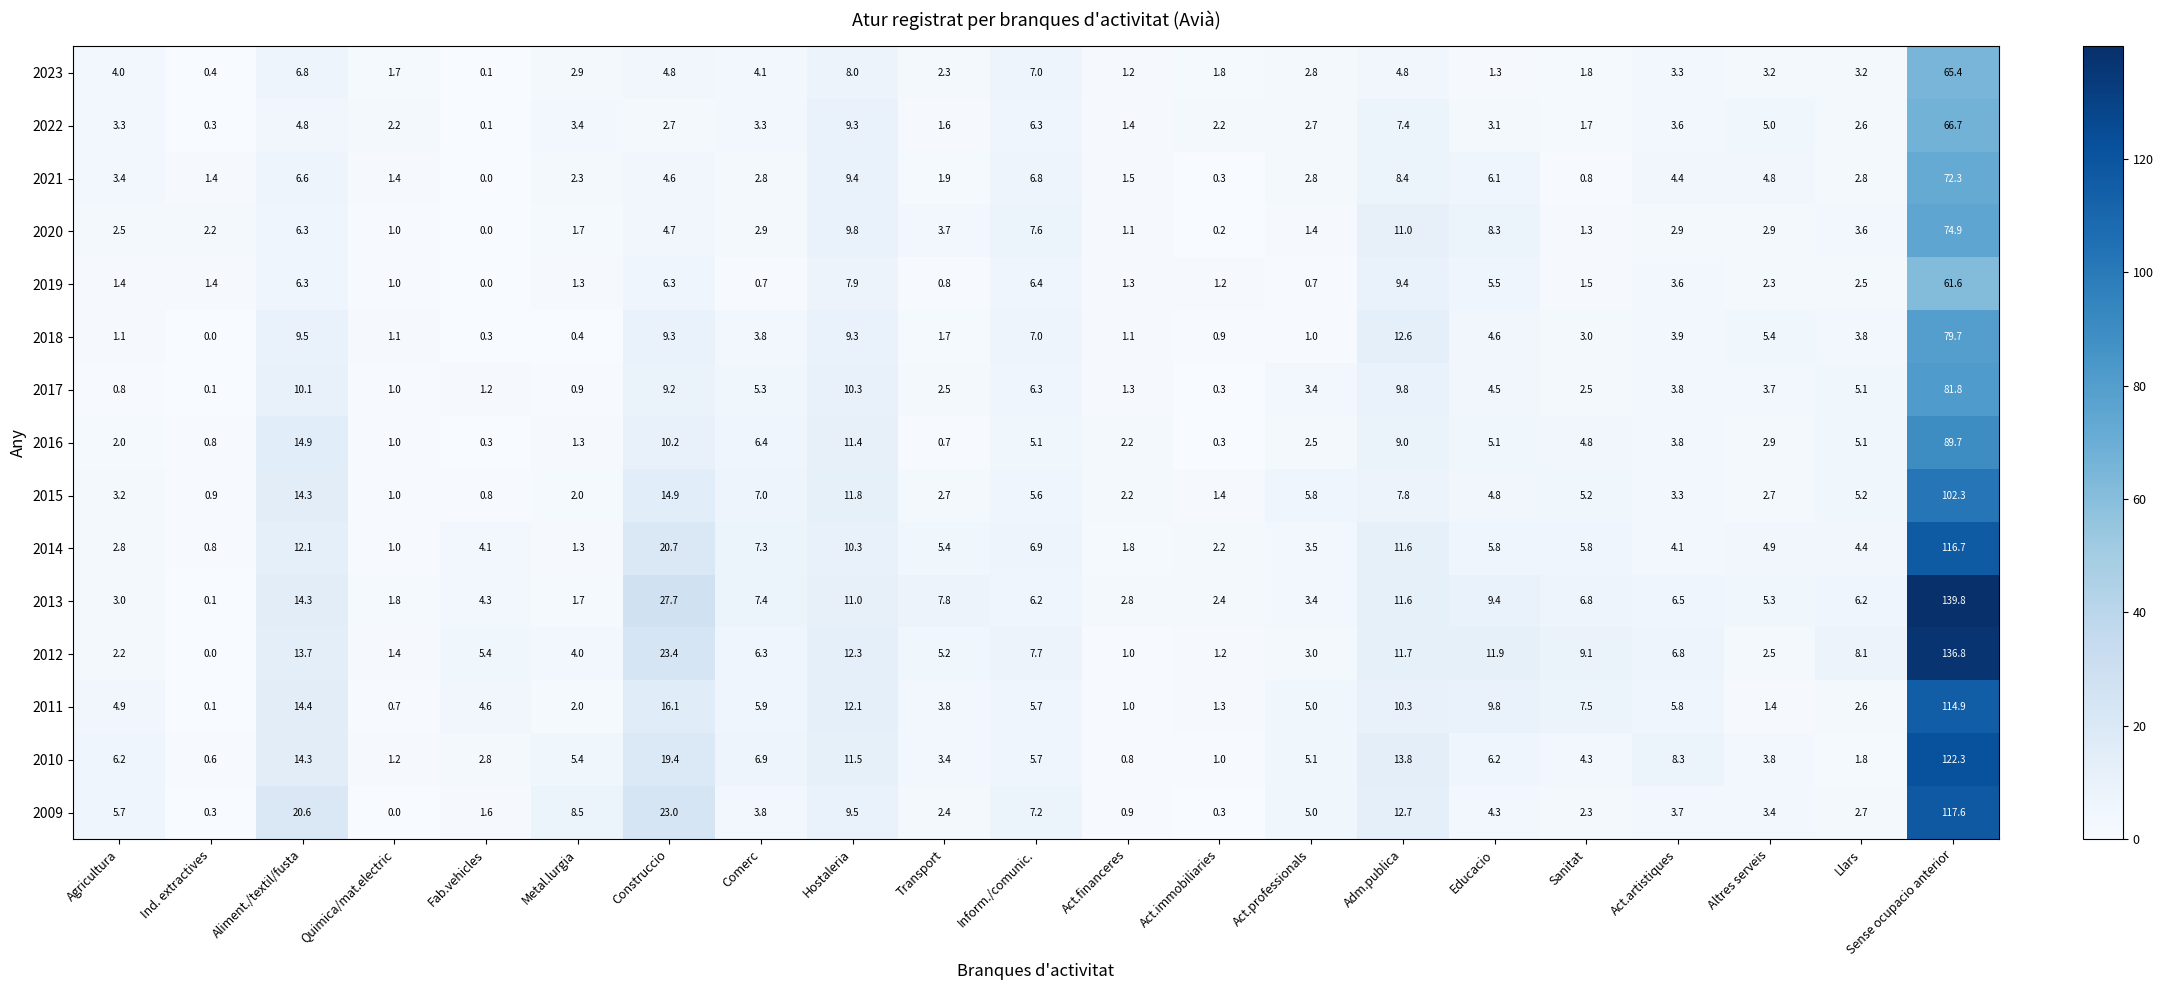

Where does the 2015 series first go above 4?

Aliment./textil/fusta